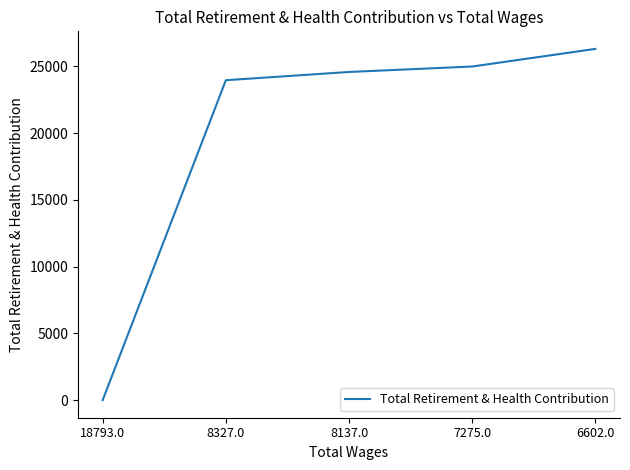

Between 7275.0 and 18793.0, which is larger?

7275.0